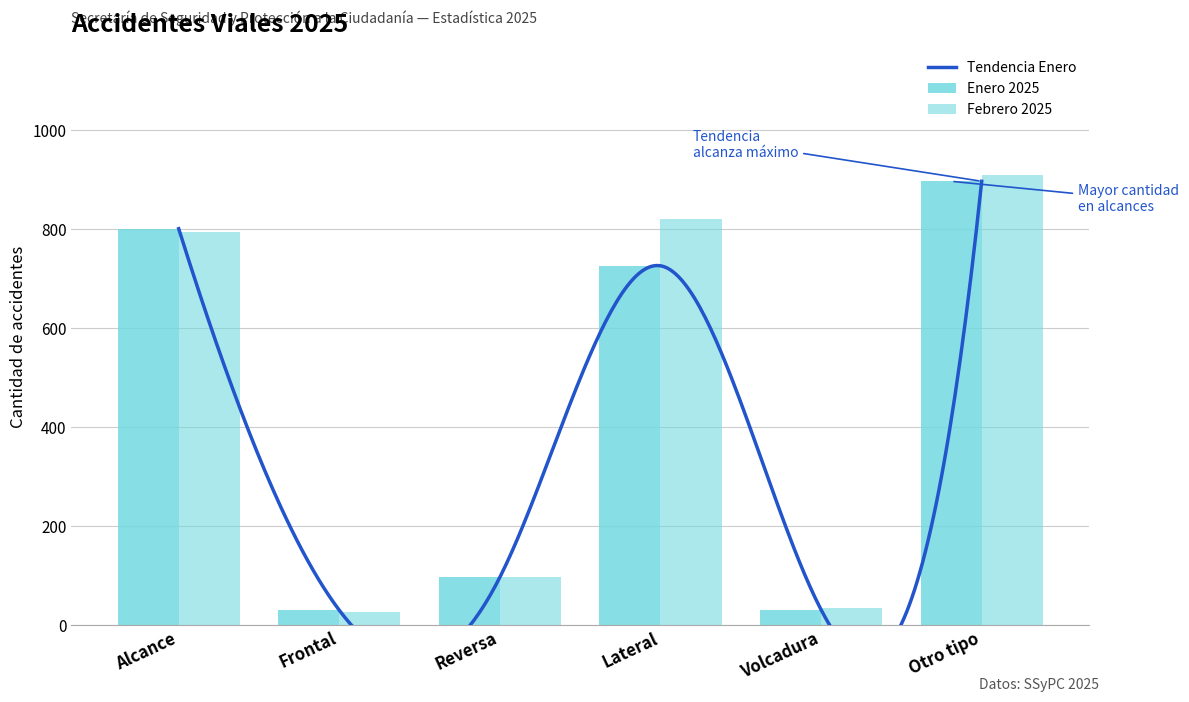

The Febrero 2025 series shows 132 at Reversa. True or false?

False